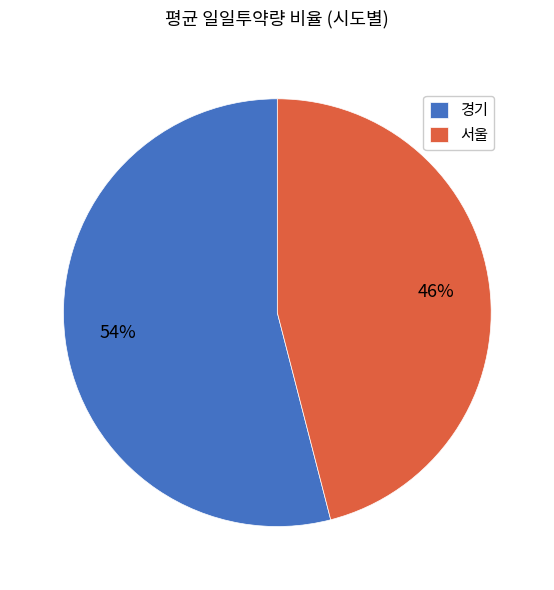

Does any single category account for the majority?

Yes